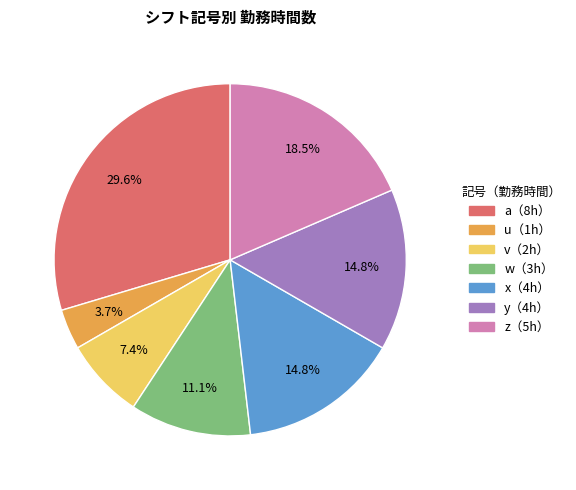

Is there a majority slice in this chart?

No